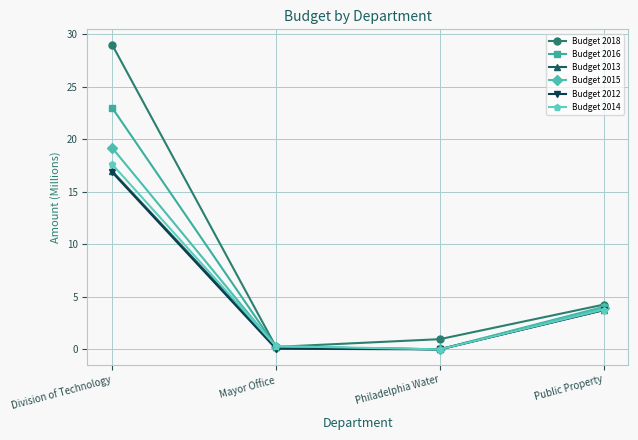

Count the number of data series in this chart.

6